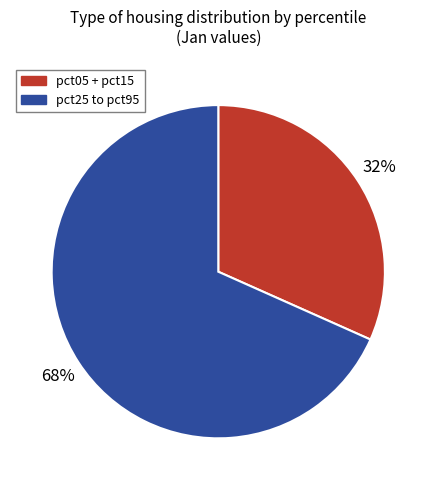

Rank the categories by value from lowest to highest.

pct05 + pct15, pct25 to pct95